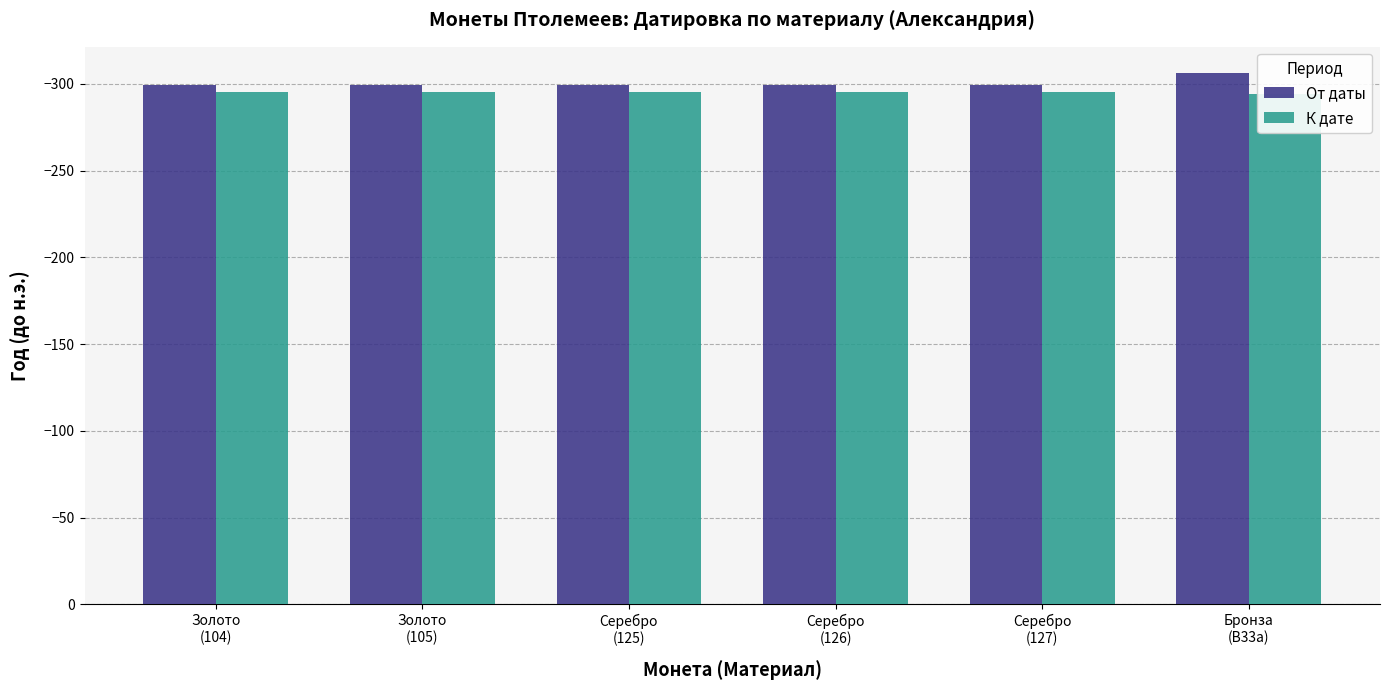

What is the label of the 2nd bar from the left?

Золото
(105)